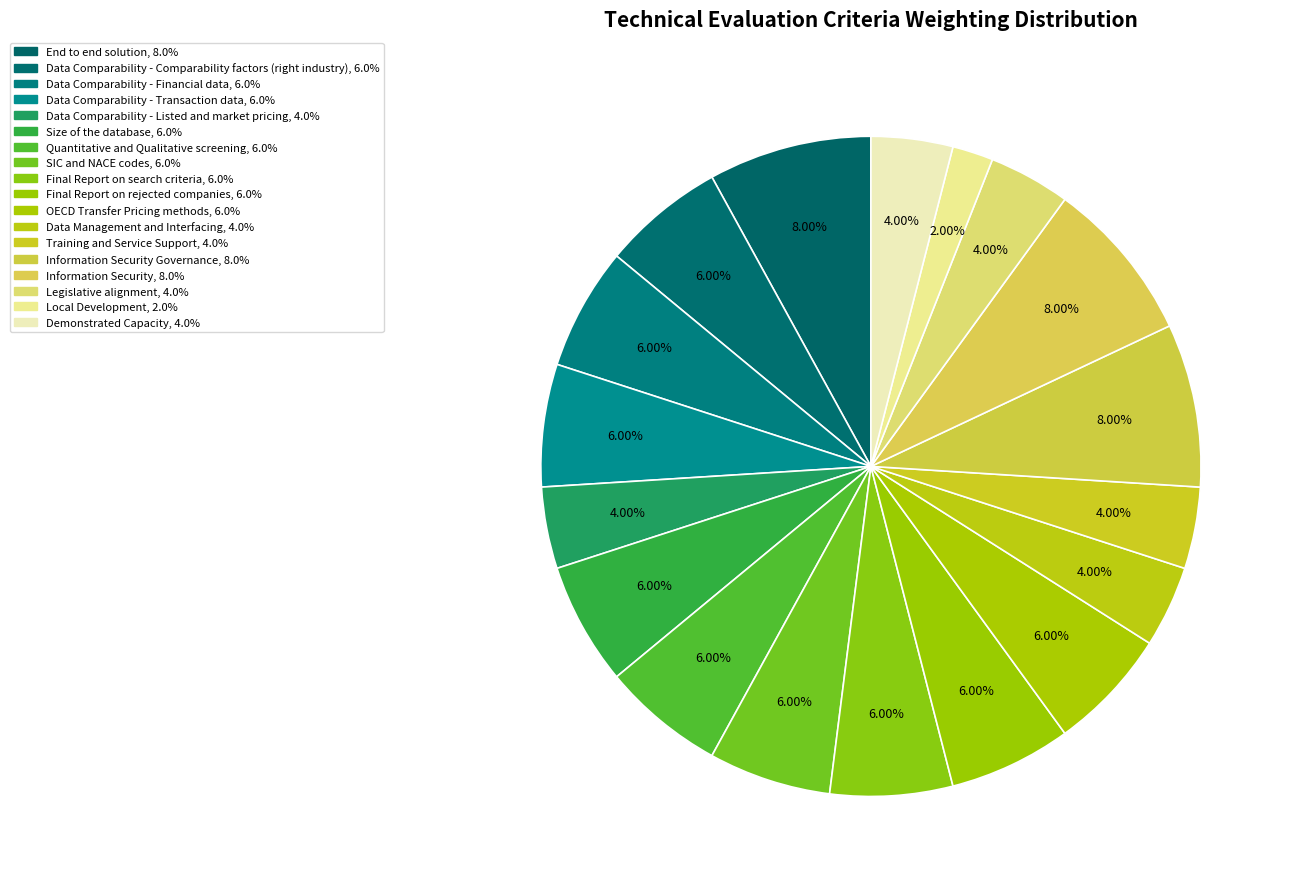

How many slices are in this pie chart?

18